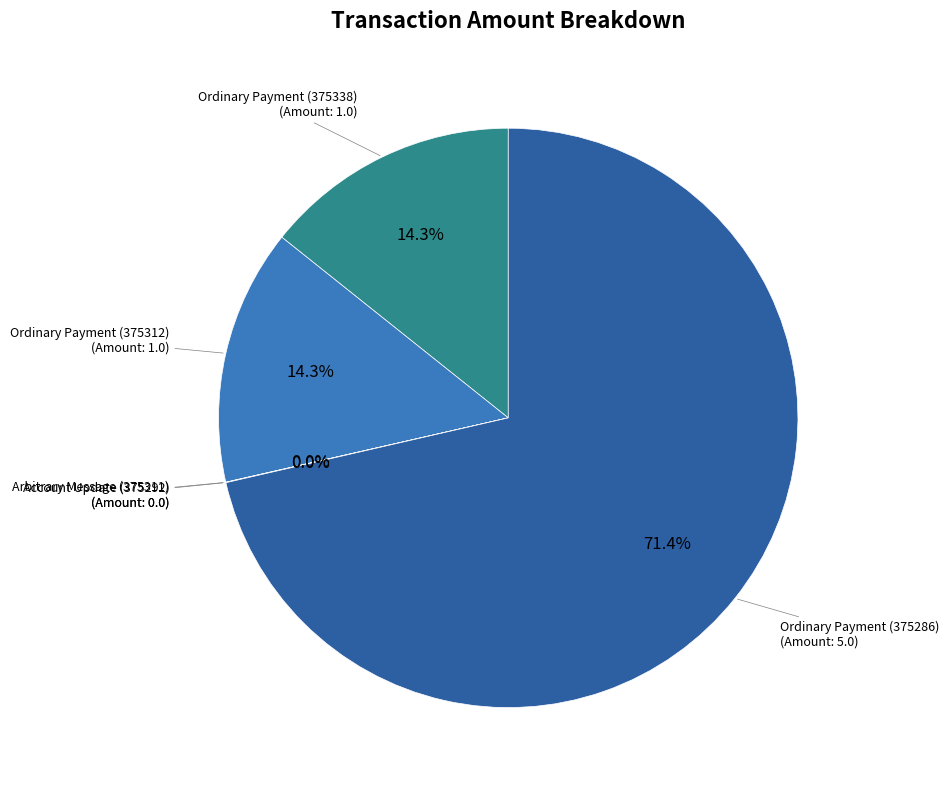

Is there a majority slice in this chart?

Yes